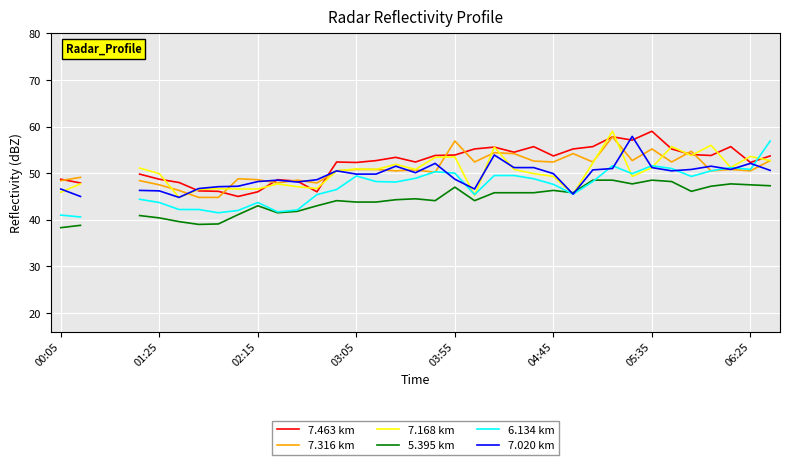

What is the value of the 5.395 km point at the 28th from the left?

48.5